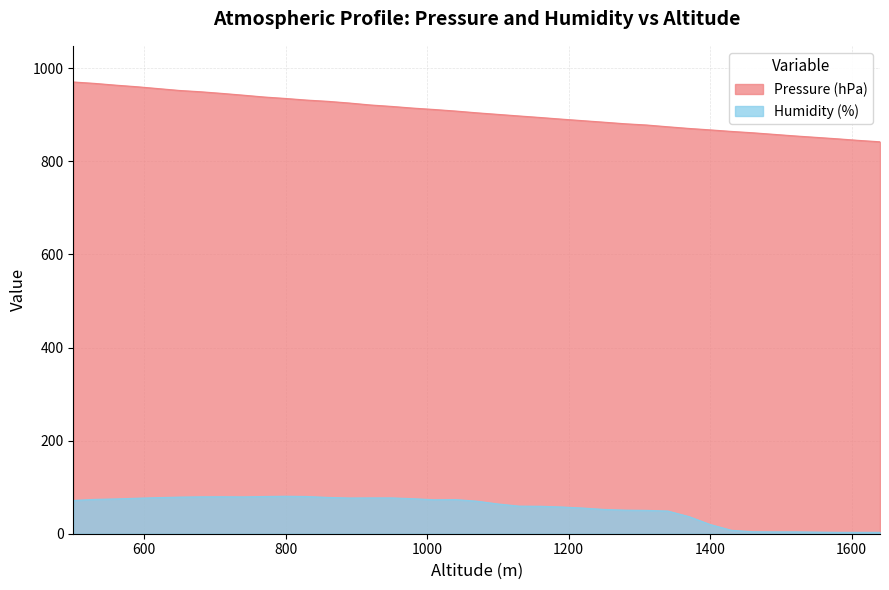

List the labels in order of Pressure (hPa) value, largest first.

500, 530, 560, 590, 620, 650, 680, 710, 740, 770, 800, 830, 860, 890, 920, 950, 980, 1010, 1040, 1070, 1100, 1130, 1160, 1190, 1220, 1250, 1280, 1310, 1340, 1370, 1400, 1430, 1460, 1490, 1520, 1550, 1580, 1610, 1640